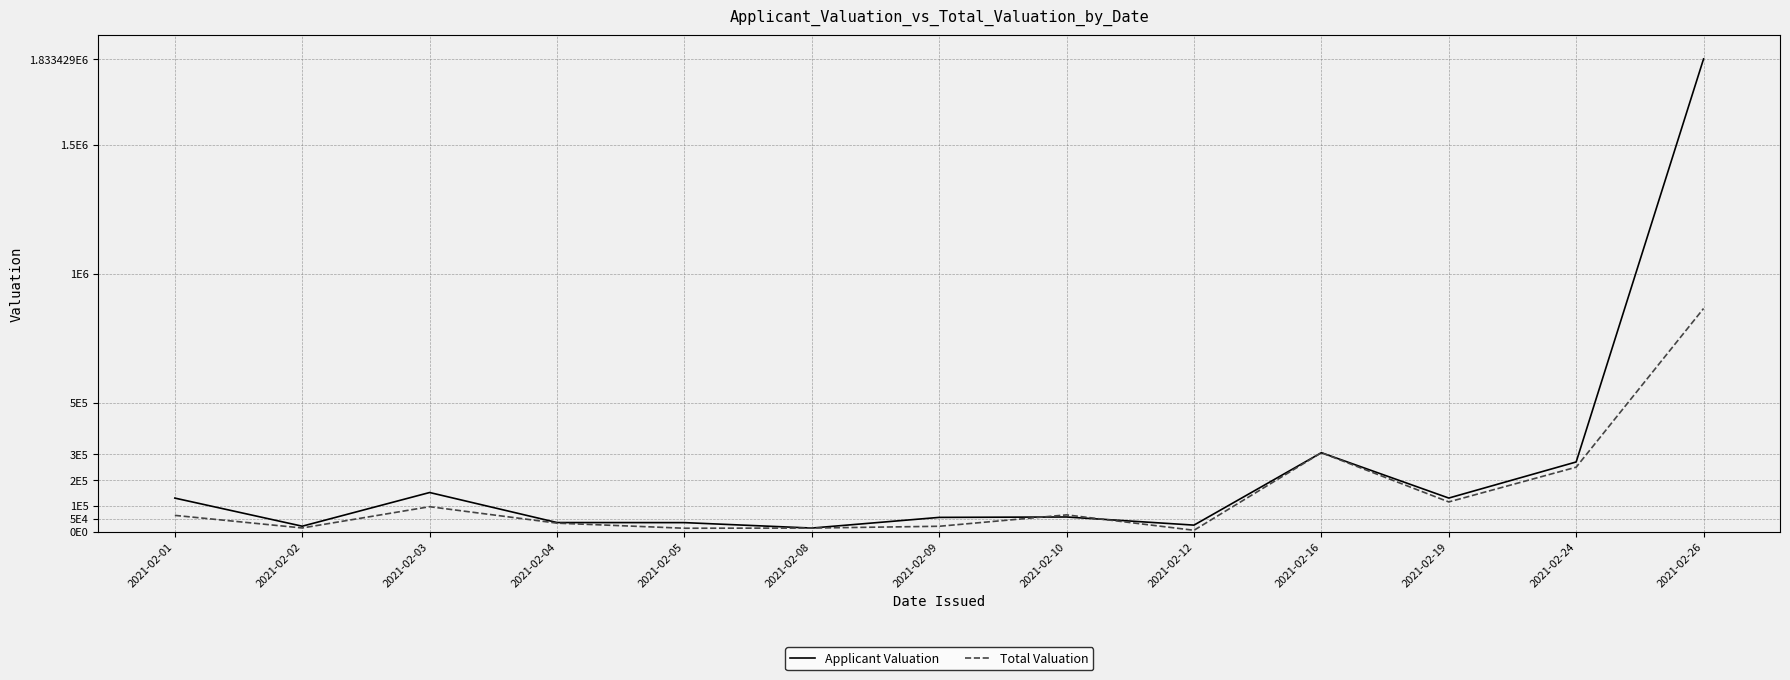

Rank the series by their maximum value, from highest to lowest.

Applicant Valuation, Total Valuation